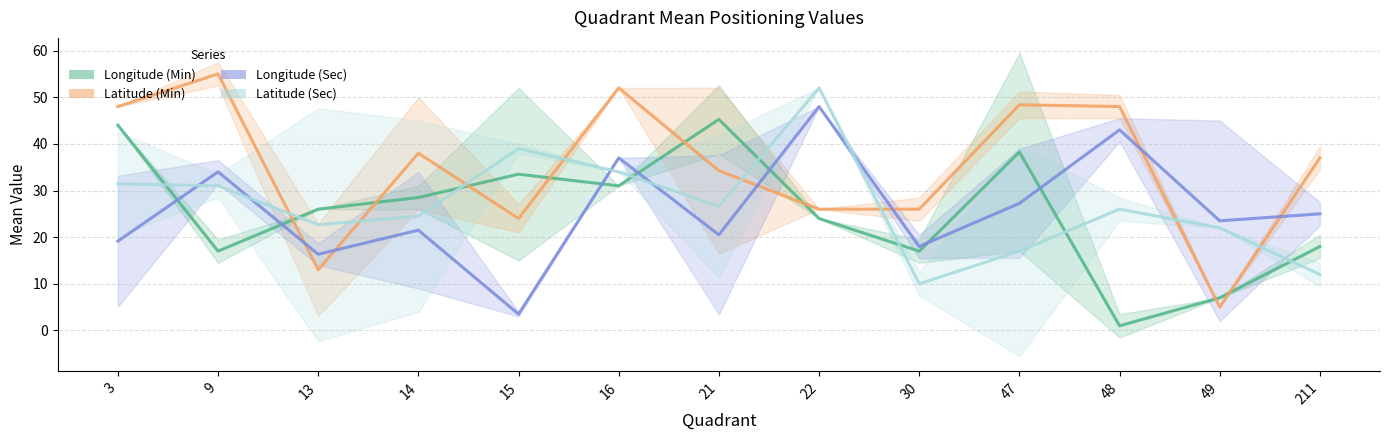

How many data points in Longitude (Sec) are less than 23?

6